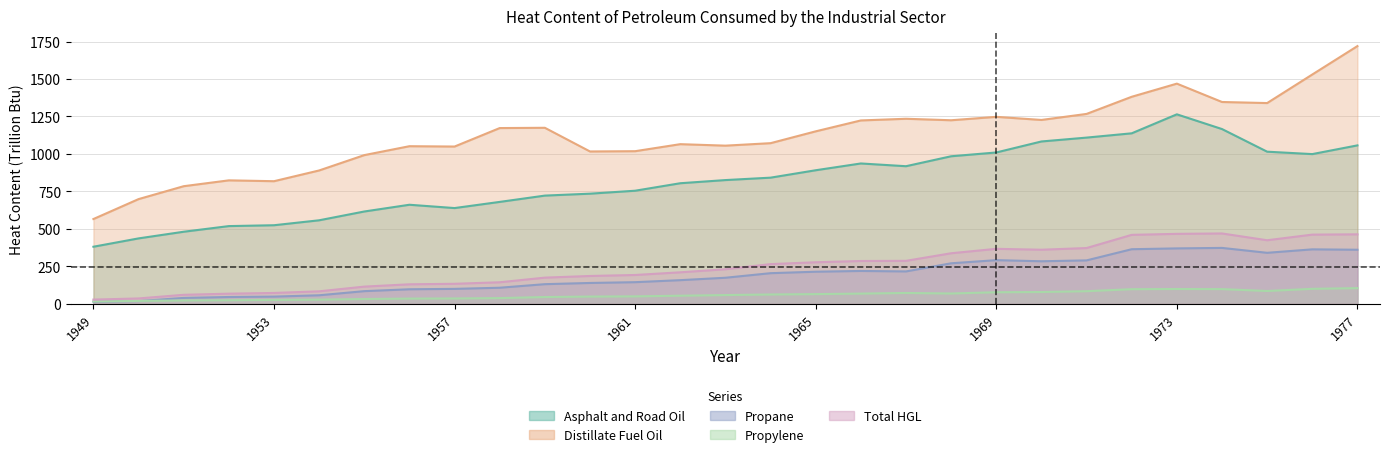

Reading right to left, transcribe all the data shown in this chart.

Asphalt and Road Oil: 1977=1056.4	1976=998.1	1975=1014.2	1974=1165.4	1973=1263.7	1972=1136.9	1971=1108.3	1970=1082.5	1969=1009.0	1968=983.7	1967=917.2	1966=935.6	1965=890.3	1964=840.8	1963=824.6	1962=803.5	1961=753.6	1960=733.8	1959=721.0	1958=678.8	1957=637.7	1956=659.8	1955=614.8	1954=556.0	1953=523.0	1952=517.3	1951=479.6	1950=435.1	1949=379.5
Distillate Fuel Oil: 1977=1719.4	1976=1529.7	1975=1339.0	1974=1346.1	1973=1468.7	1972=1381.0	1971=1266.4	1970=1226.2	1969=1246.9	1968=1224.1	1967=1234.0	1966=1222.9	1965=1150.1	1964=1071.1	1963=1054.5	1962=1064.4	1961=1017.5	1960=1015.7	1959=1173.8	1958=1172.0	1957=1048.6	1956=1050.8	1955=991.3	1954=888.8	1953=817.1	1952=822.8	1951=783.7	1950=697.6	1949=564.4
Propane: 1977=359.4	1976=362.0	1975=338.9	1974=371.6	1973=368.4	1972=362.9	1971=288.3	1970=282.4	1969=289.9	1968=268.9	1967=214.6	1966=217.7	1965=212.6	1964=202.8	1963=172.3	1962=156.2	1961=142.7	1960=137.5	1959=129.4	1958=105.6	1957=98.0	1956=95.4	1955=82.8	1954=55.3	1953=46.4	1952=43.8	1951=37.7	1950=16.5	1949=12.5
Propylene: 1977=103.0	1976=98.4	1975=83.9	1974=96.5	1973=97.1	1972=96.0	1971=82.5	1970=77.0	1969=75.6	1968=67.1	1967=70.7	1966=66.5	1965=63.1	1964=60.6	1963=56.7	1962=52.5	1961=48.0	1960=46.7	1959=43.6	1958=36.5	1957=34.0	1956=33.2	1955=30.3	1954=26.4	1953=24.4	1952=22.2	1951=20.8	1950=17.6	1949=14.0
Total HGL: 1977=462.3	1976=460.4	1975=422.8	1974=468.1	1973=465.5	1972=458.8	1971=370.8	1970=359.5	1969=365.5	1968=335.9	1967=285.3	1966=284.2	1965=275.7	1964=263.4	1963=229.1	1962=208.7	1961=190.8	1960=184.2	1959=173.1	1958=142.1	1957=132.0	1956=128.6	1955=113.1	1954=81.7	1953=70.8	1952=66.0	1951=58.5	1950=34.1	1949=26.5